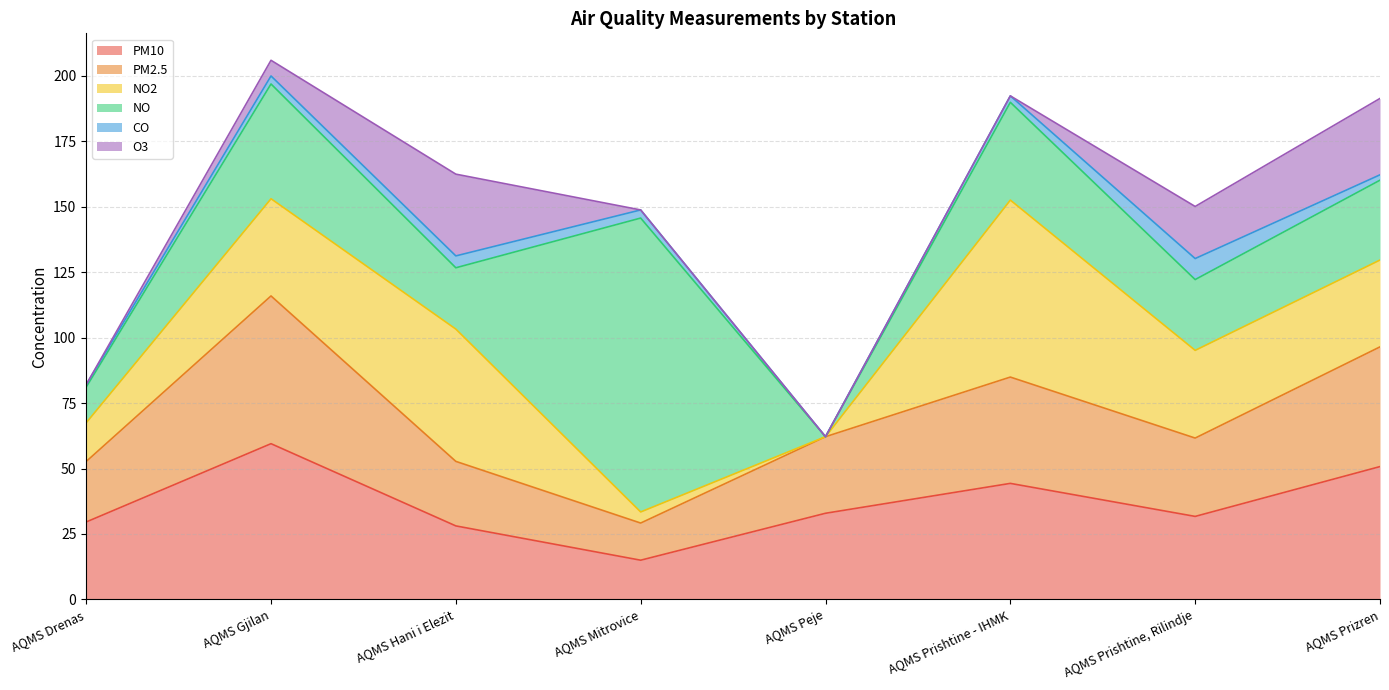

What position from the left is AQMS Prishtine - IHMK?

6